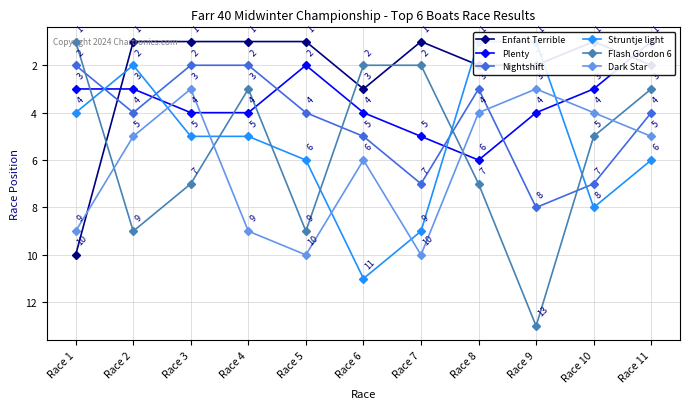

Reading left to right, extract all data points from this chart.

Enfant Terrible: 10	1	1	1	1	3	1	2	2	1	2
Plenty: 3	3	4	4	2	4	5	6	4	3	1
Nightshift: 2	4	2	2	4	5	7	3	8	7	4
Struntje light: 4	2	5	5	6	11	9	1	1	8	6
Flash Gordon 6: 1	9	7	3	9	2	2	7	13	5	3
Dark Star: 9	5	3	9	10	6	10	4	3	4	5